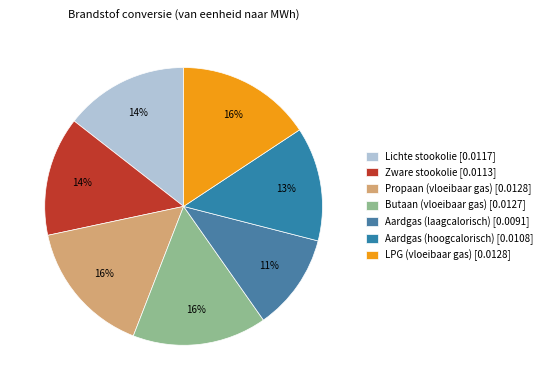

Combined, do Zware stookolie and LPG (vloeibaar gas) account for over 50%?

No